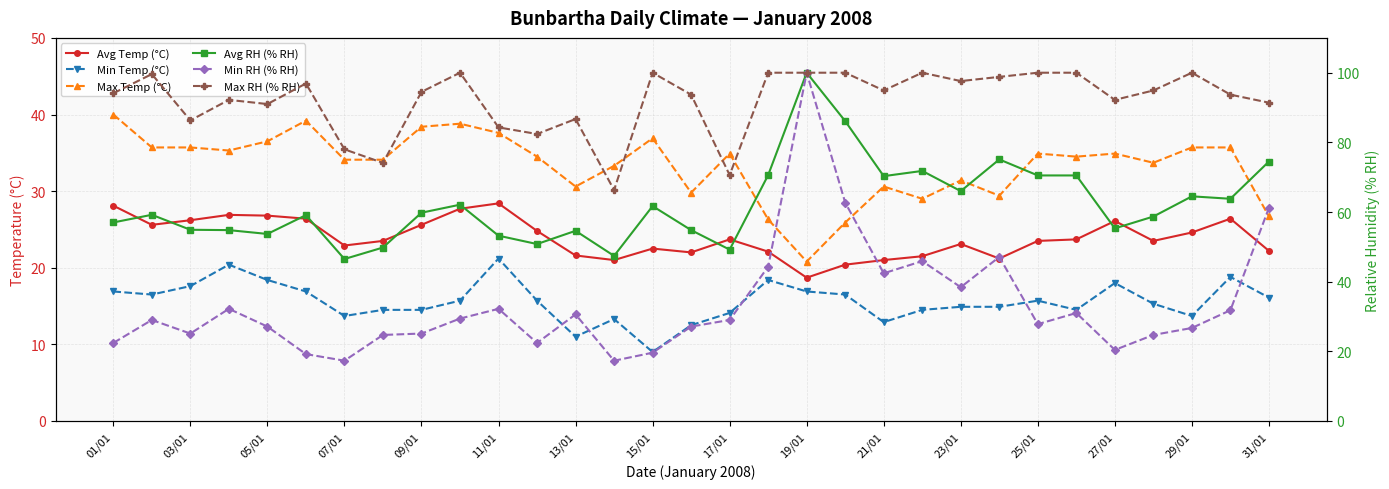

Is the value of Max Temp (°C) at 07/01 greater than the value of Avg RH (% RH) at 17/01?

No